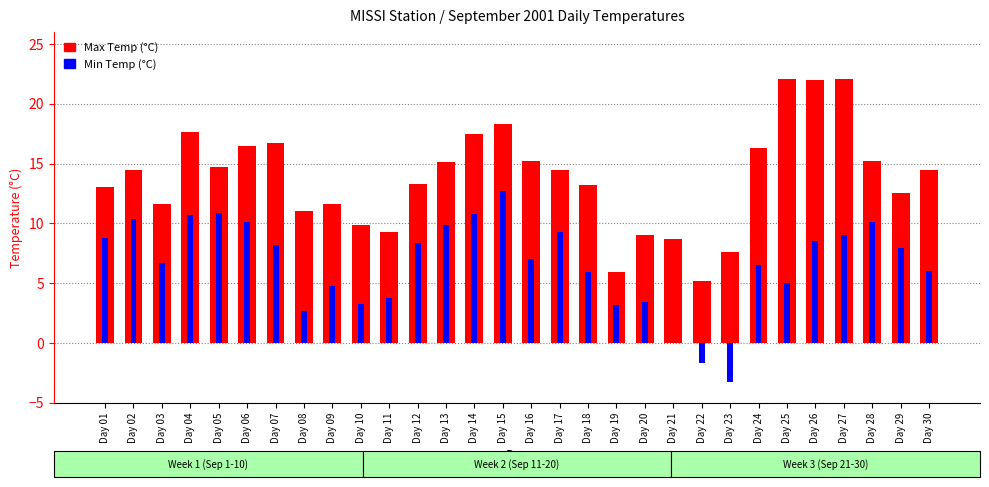

What is the total value across all series at Day 27?

31.1